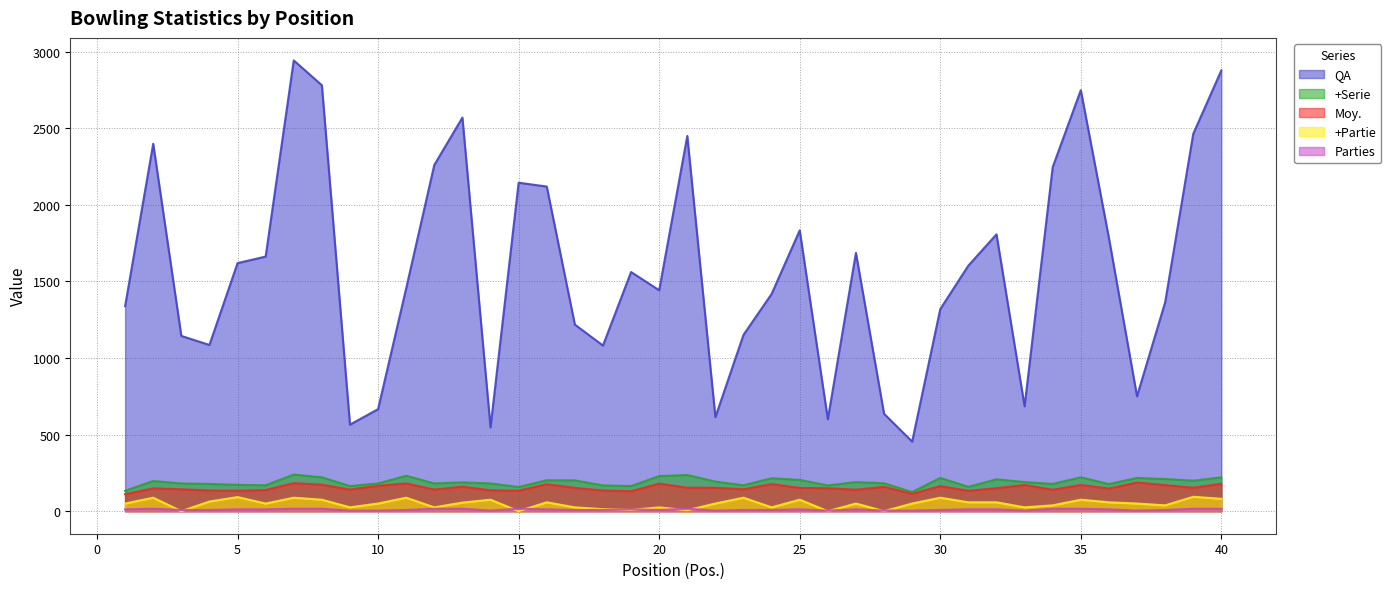

What is the average value of the Moy. series?

153